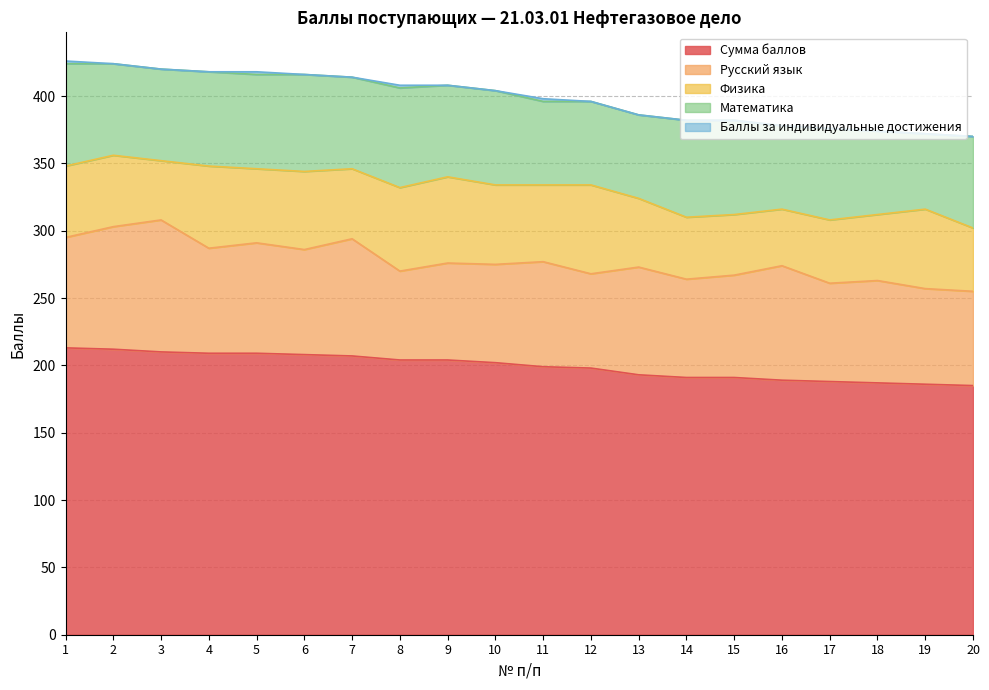

Reading left to right, extract all data points from this chart.

Сумма баллов: 1=213	2=212	3=210	4=209	5=209	6=208	7=207	8=204	9=204	10=202	11=199	12=198	13=193	14=191	15=191	16=189	17=188	18=187	19=186	20=185
Русский язык: 1=82	2=91	3=98	4=78	5=82	6=78	7=87	8=66	9=72	10=73	11=78	12=70	13=80	14=73	15=76	16=85	17=73	18=76	19=71	20=70
Физика: 1=53	2=53	3=44	4=61	5=55	6=58	7=52	8=62	9=64	10=59	11=57	12=66	13=51	14=46	15=45	16=42	17=47	18=49	19=59	20=47
Математика: 1=76	2=68	3=68	4=70	5=70	6=72	7=68	8=74	9=68	10=70	11=62	12=62	13=62	14=72	15=70	16=62	17=68	18=62	19=56	20=68
Баллы за индивидуальные достижения: 1=2	2=0	3=0	4=0	5=2	6=0	7=0	8=2	9=0	10=0	11=2	12=0	13=0	14=0	15=0	16=0	17=0	18=0	19=0	20=0